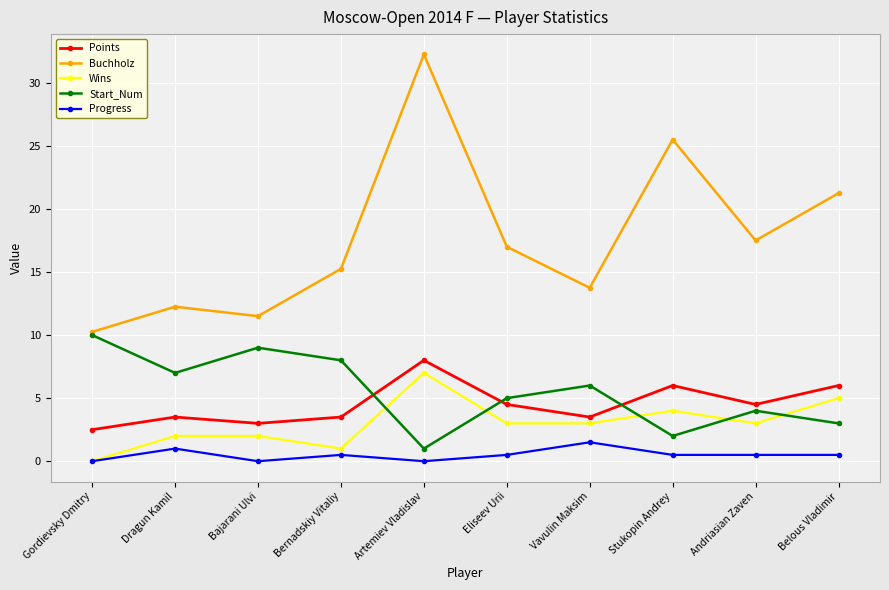

How many lines are shown in the chart?

5